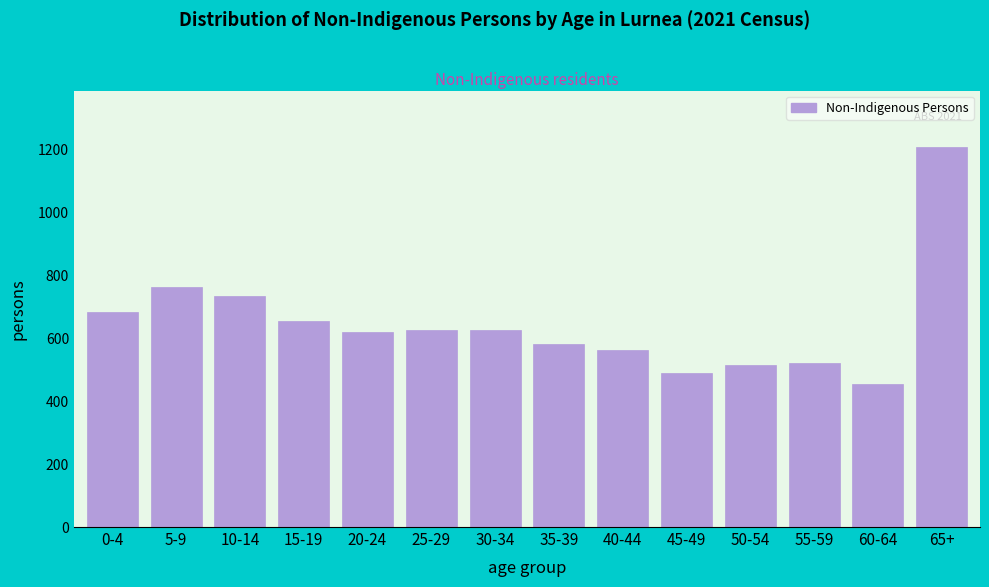

What is the label of the 2nd bar from the left?

5-9